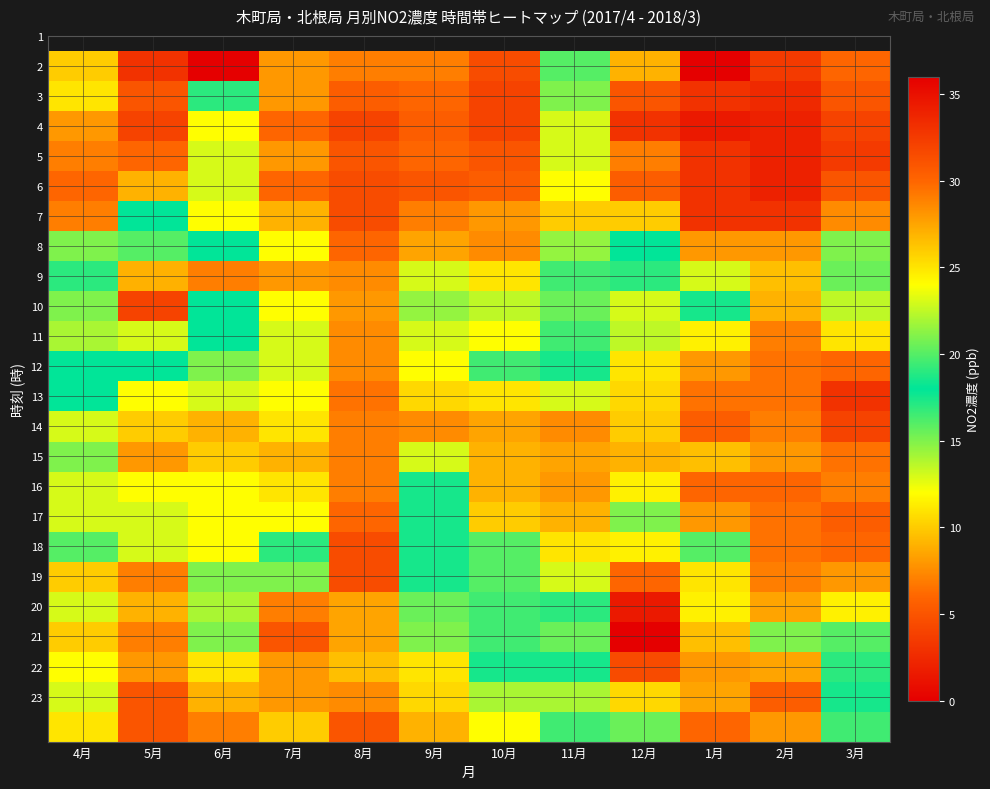

Between 12月 and 8月, which is larger?

12月